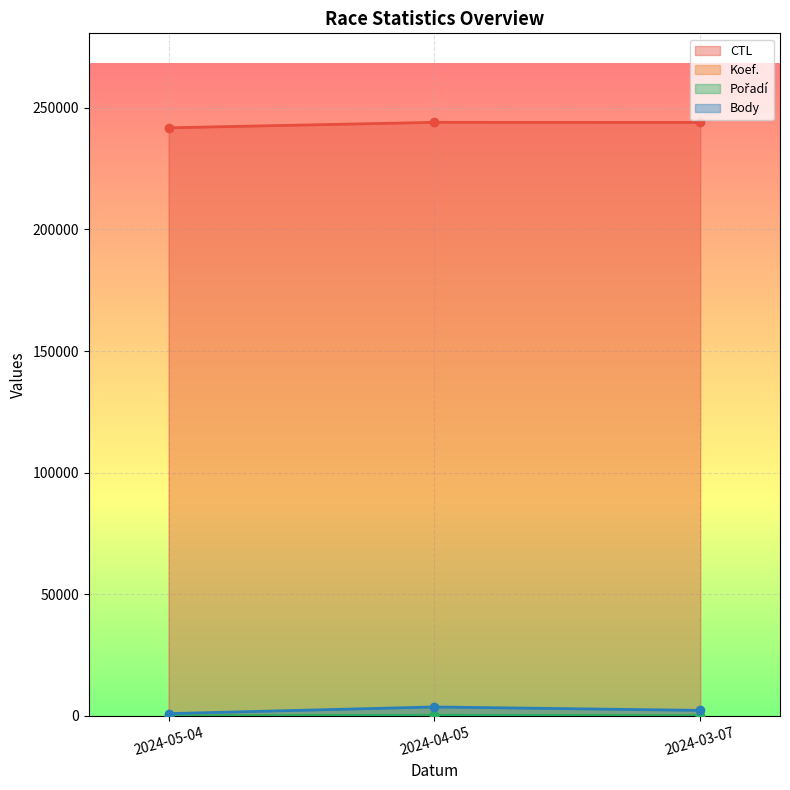

What is the greatest value displayed?

244044